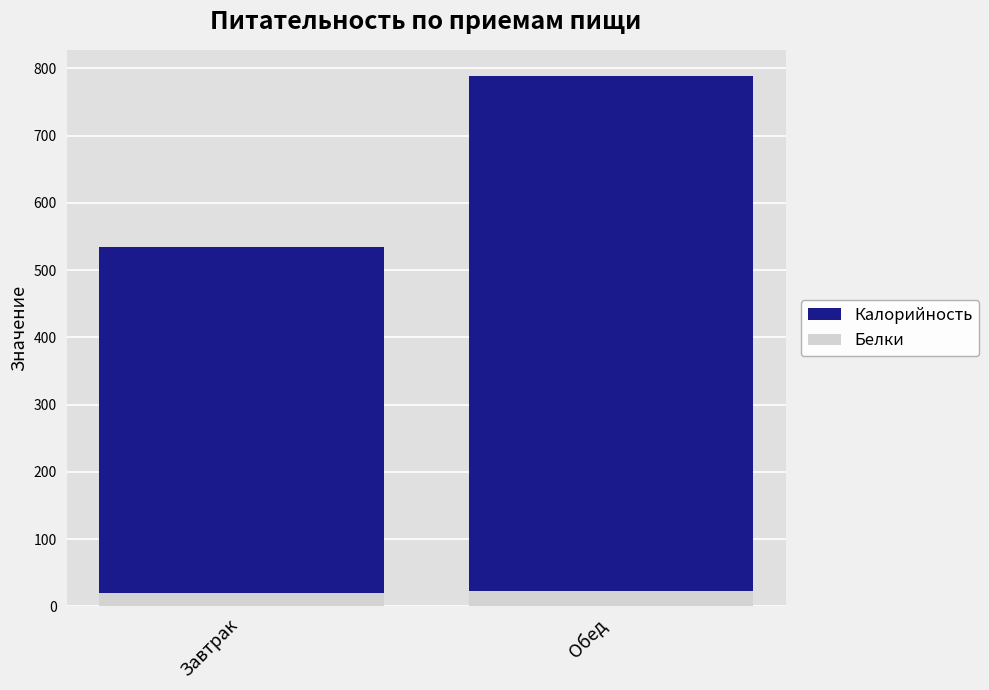

Which has a higher value, Обед or Завтрак?

Обед